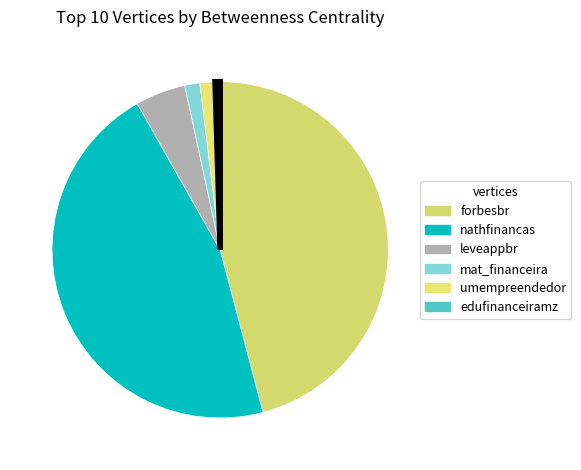

How many segments does this pie chart have?

6